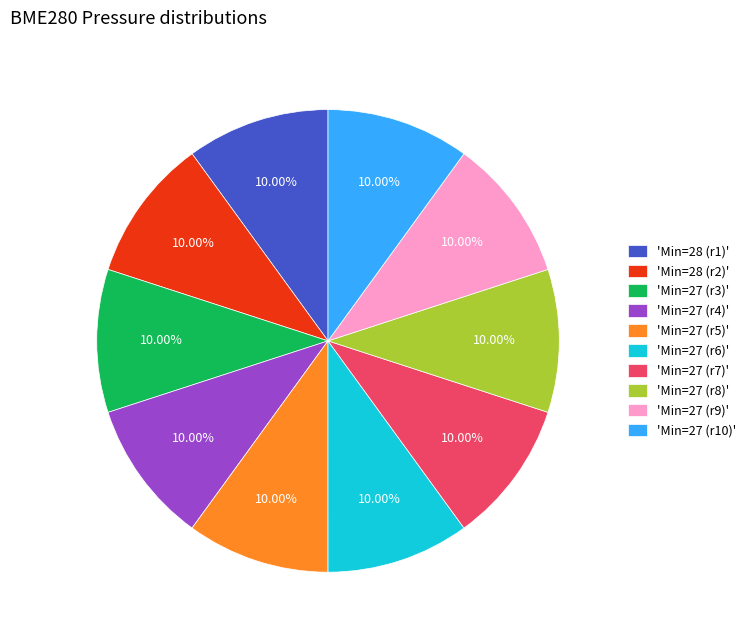

Count the number of slices in the pie.

10